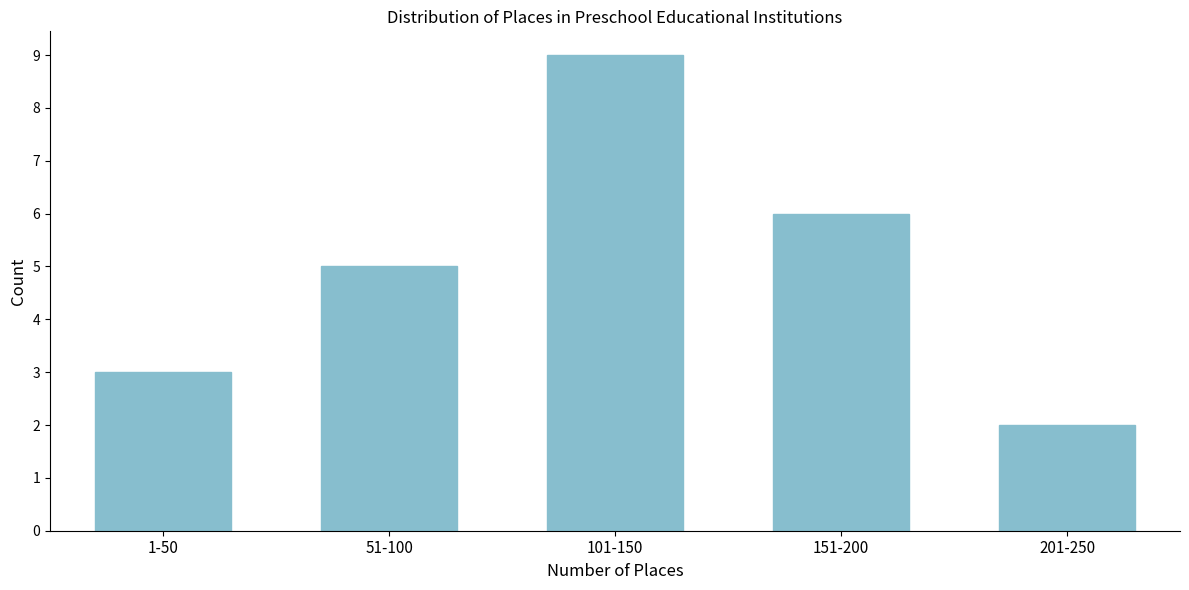

Reading left to right, transcribe all the data shown in this chart.

3	5	9	6	2